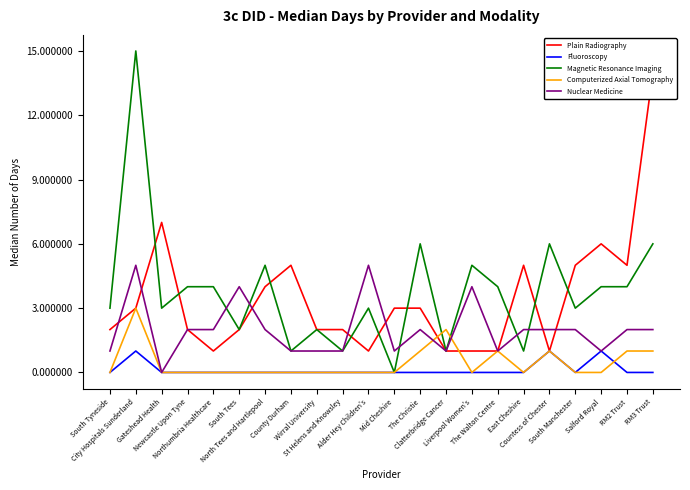

What is the value of the Plain Radiography point at the 18th from the left?

1